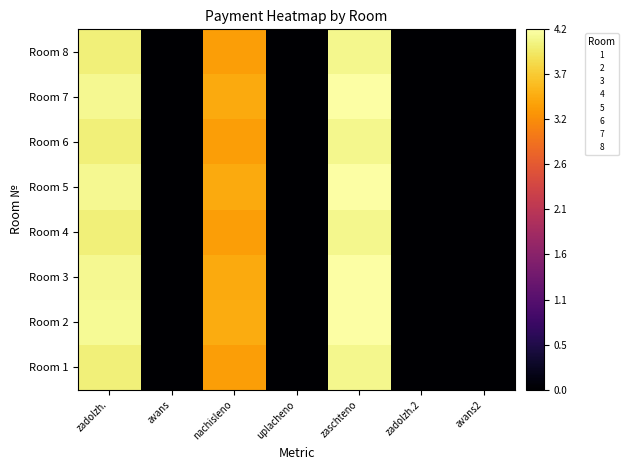

Which label corresponds to the smallest value in the chart?

avans